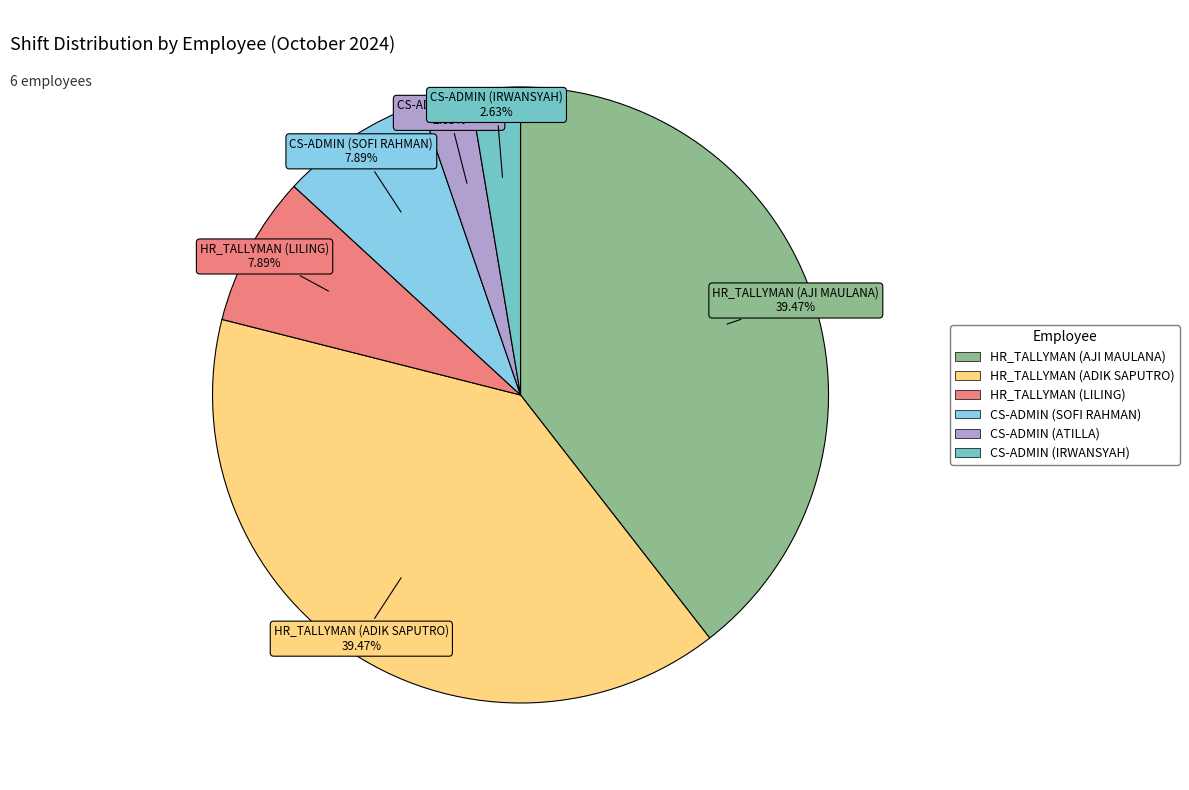

How many slices are in this pie chart?

6